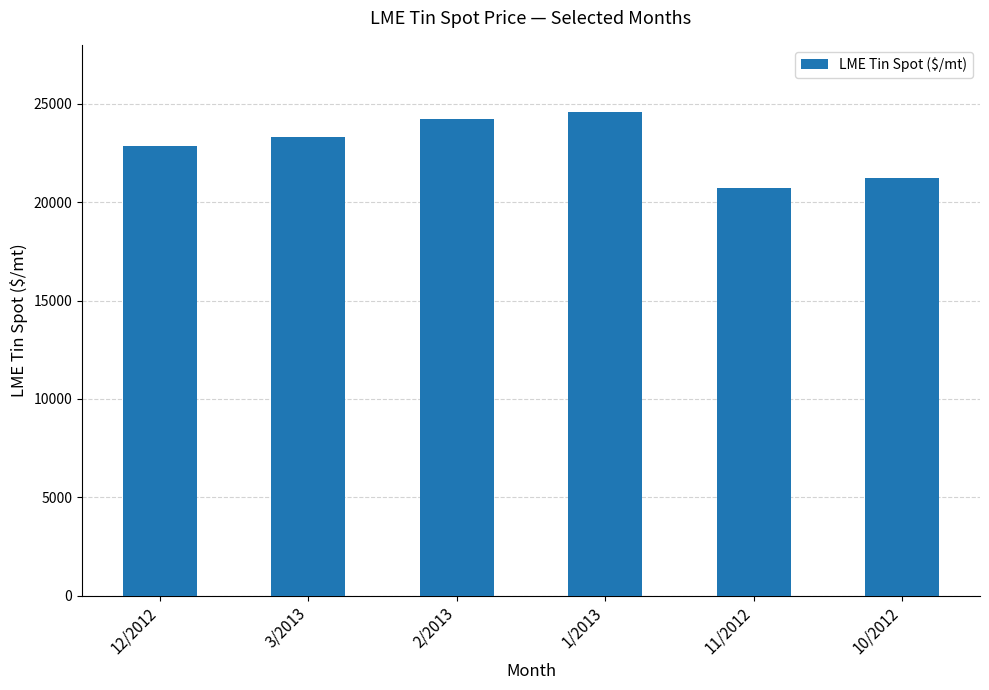

Are the bars horizontal?

No